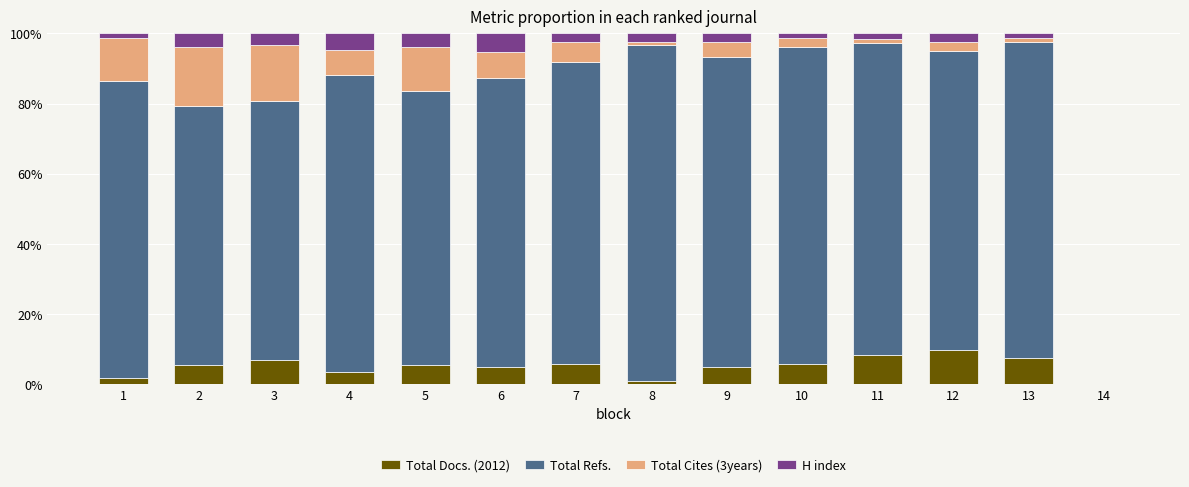

What is the total value across all series at 5?

100.0